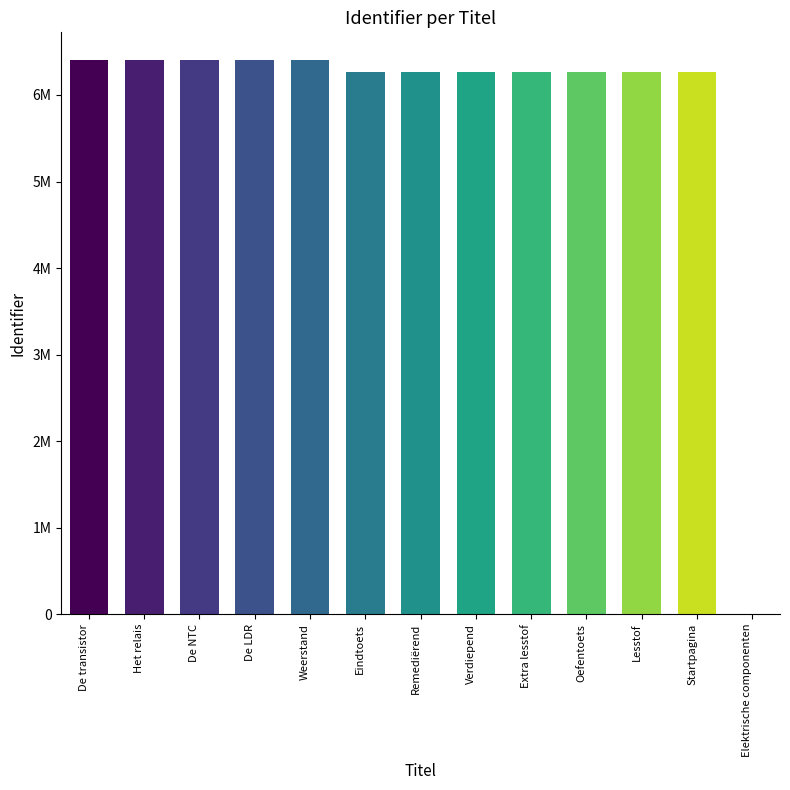

Rank the categories by value from lowest to highest.

Elektrische componenten, Startpagina, Lesstof, Oefentoets, Extra lesstof, Verdiepend, Remediërend, Eindtoets, Weerstand, De LDR, De NTC, Het relais, De transistor